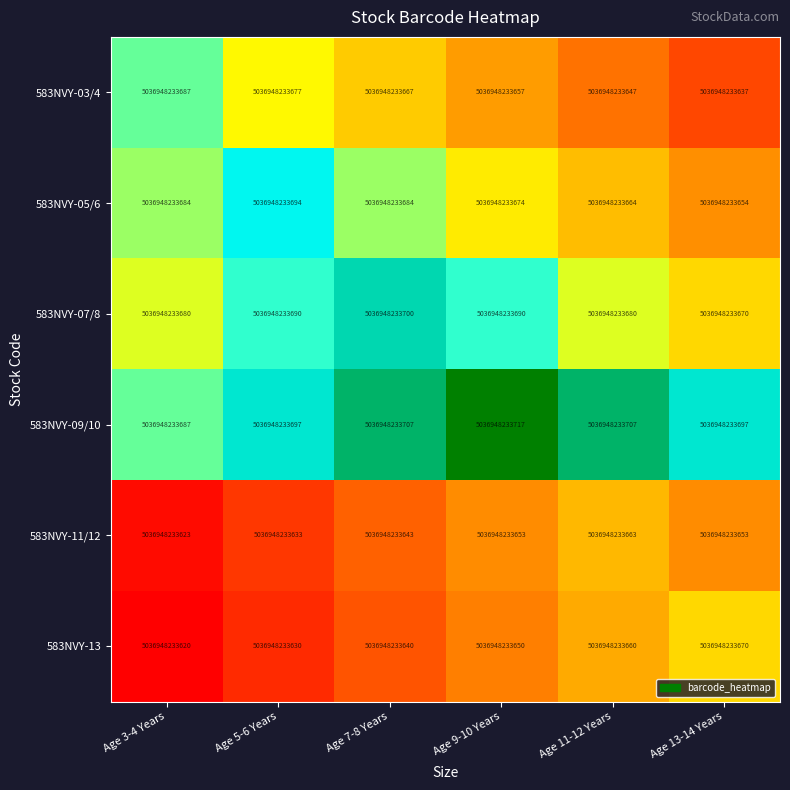

Count the number of data series in this chart.

6